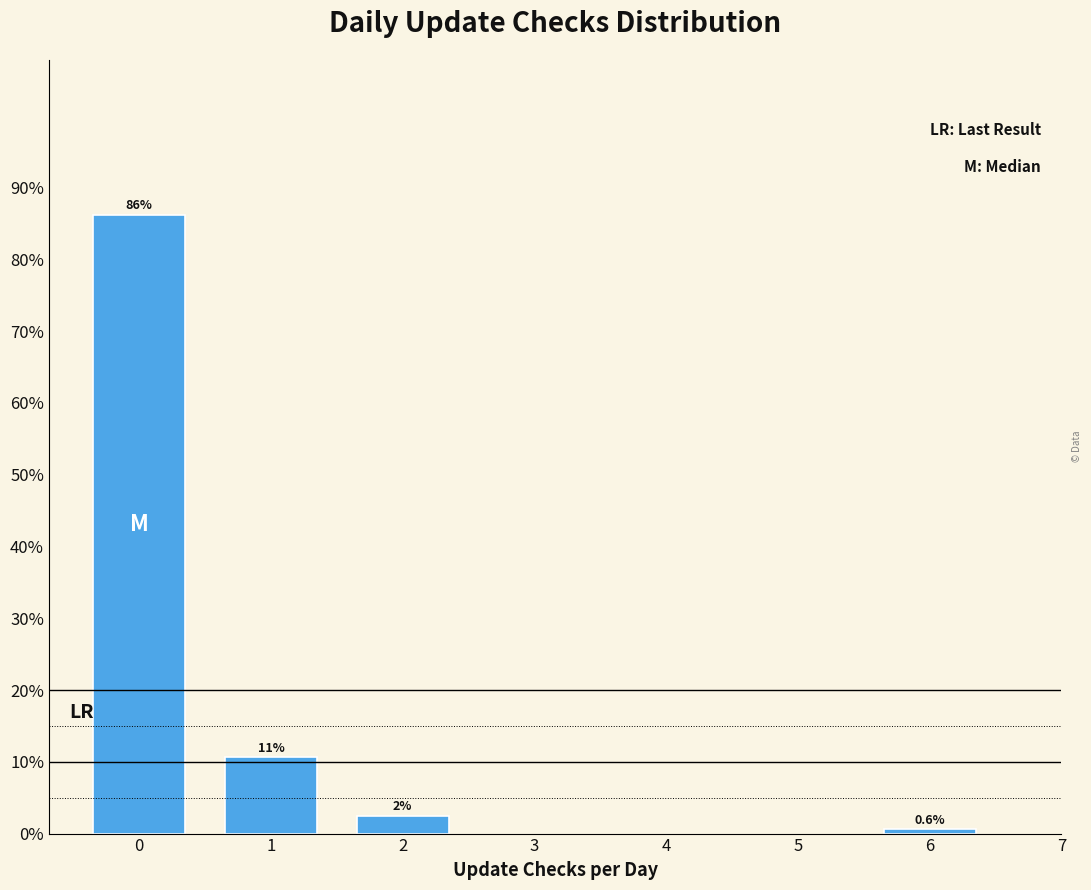

What is the value of the 3rd bar from the left?

2.5